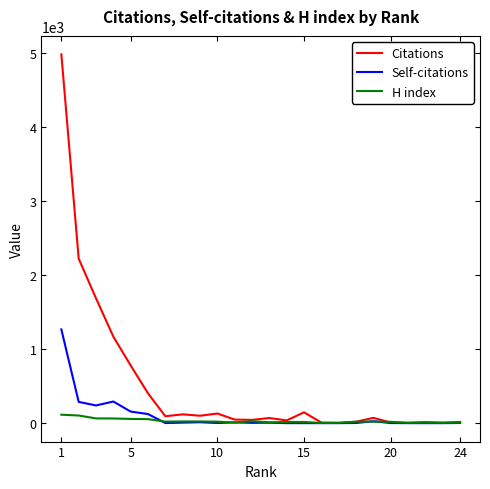

How many lines are shown in the chart?

3